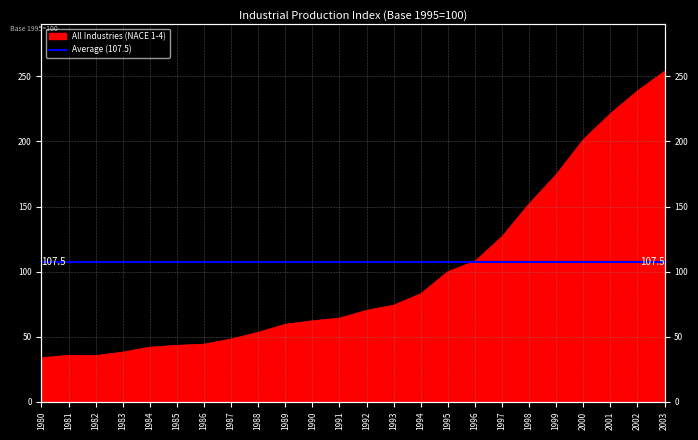

List the labels in order of value, smallest first.

1980, 1982, 1981, 1983, 1984, 1985, 1986, 1987, 1988, 1989, 1990, 1991, 1992, 1993, 1994, 1995, 1996, 1997, 1998, 1999, 2000, 2001, 2002, 2003